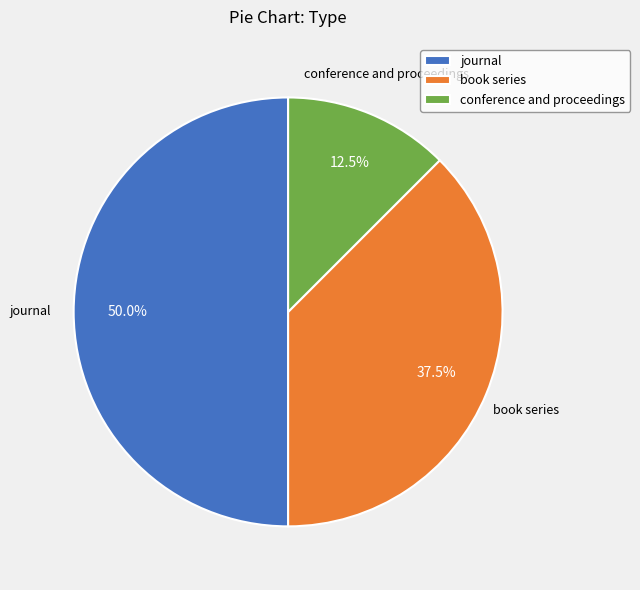

Count the number of slices in the pie.

3